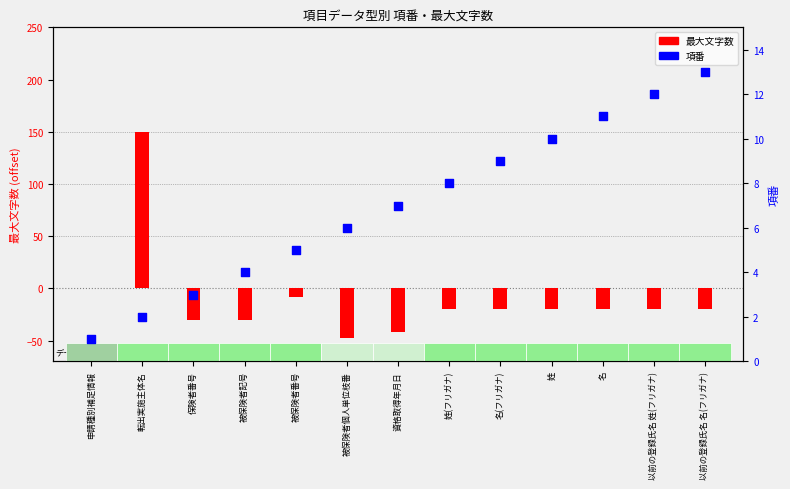

At how many categories does at least one series exceed 52?

1